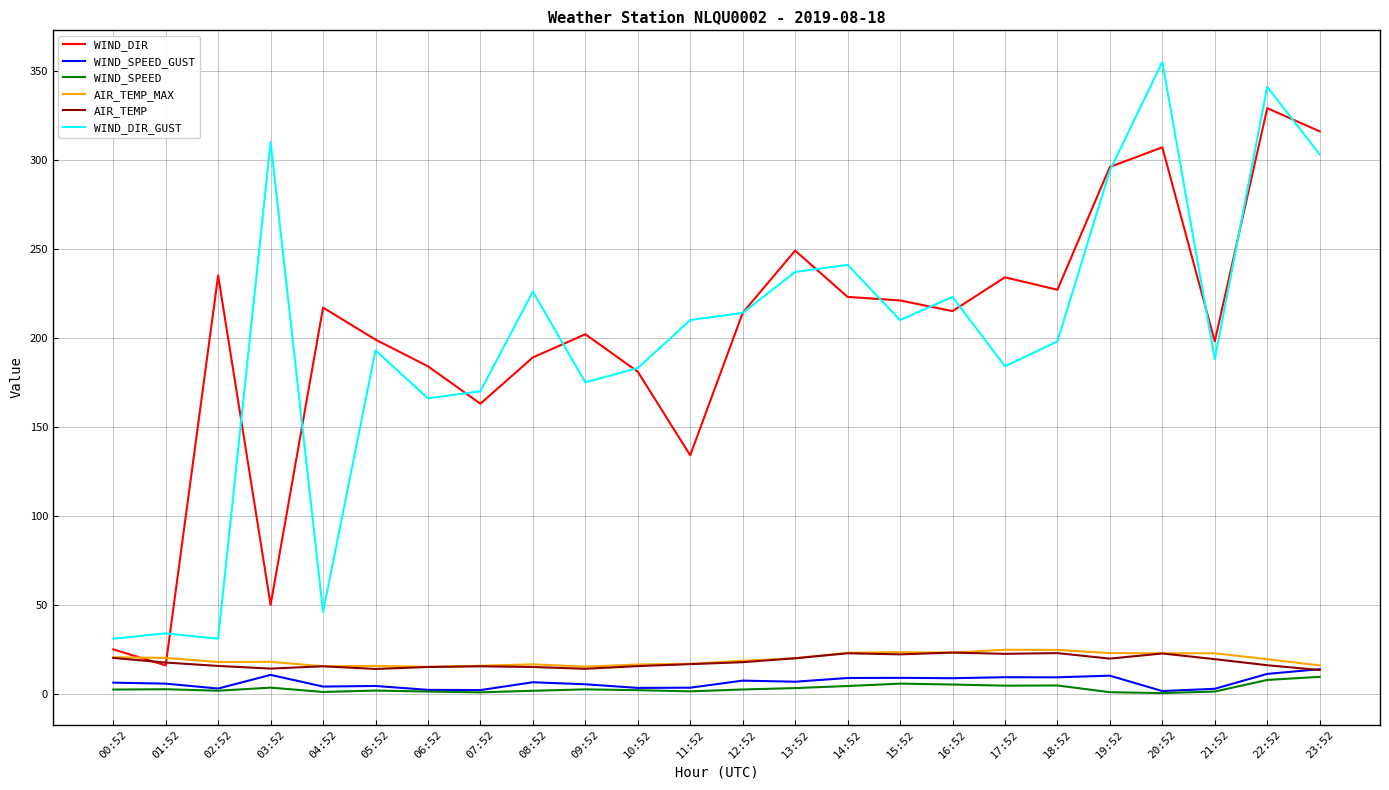

What is the smallest value displayed?

0.4